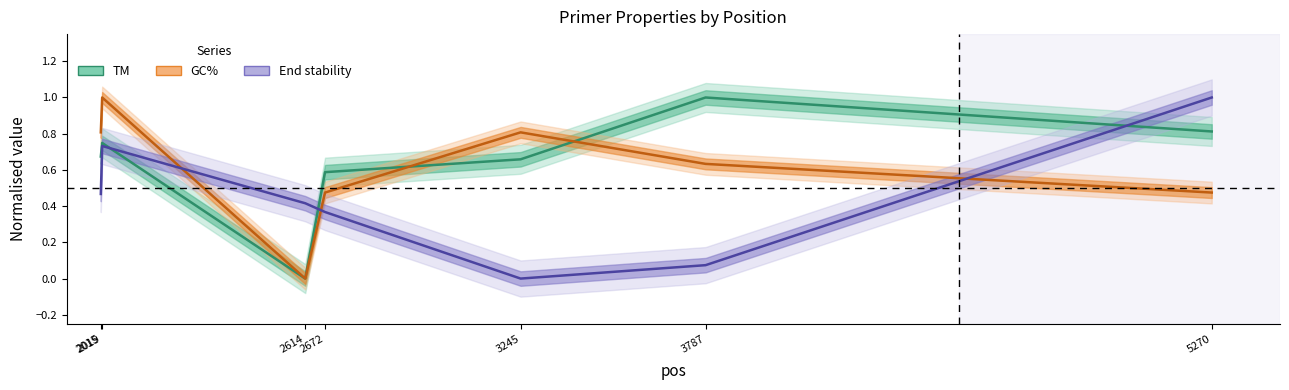

At which label is TM (normalised) closest to 0?

2614